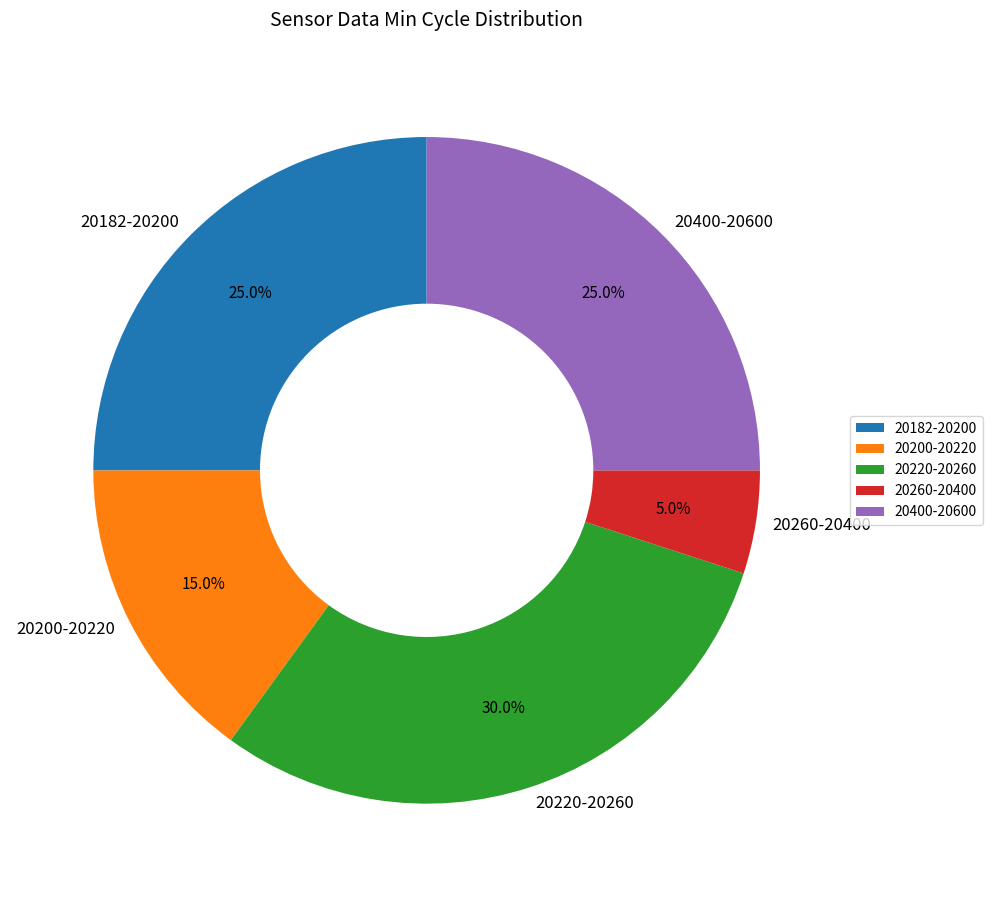

How many segments does this pie chart have?

5